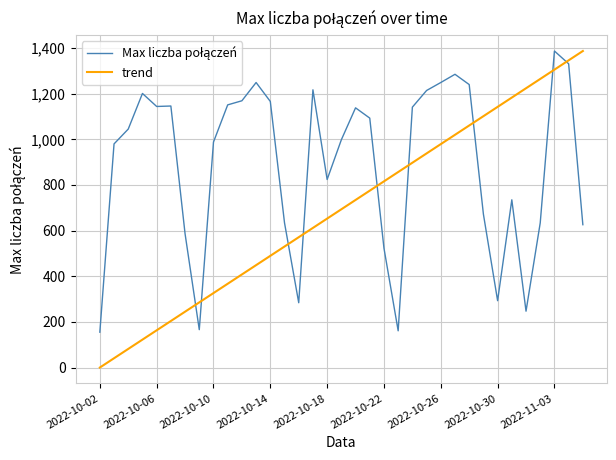

Which series has the widest spread of values?

trend